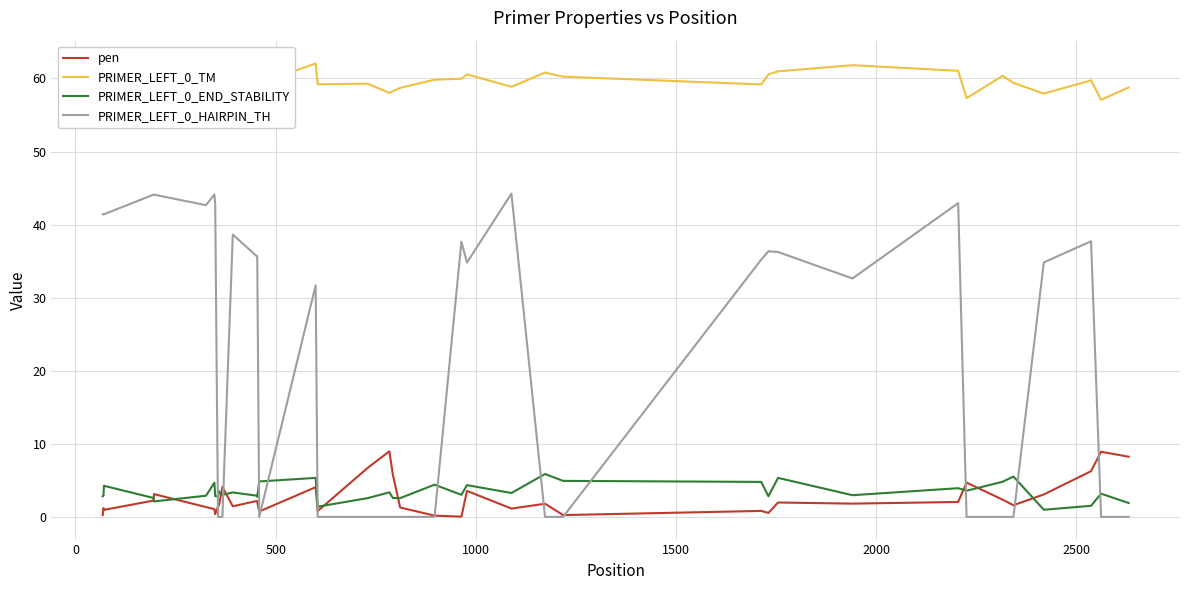

What is the greatest value displayed?

62.1